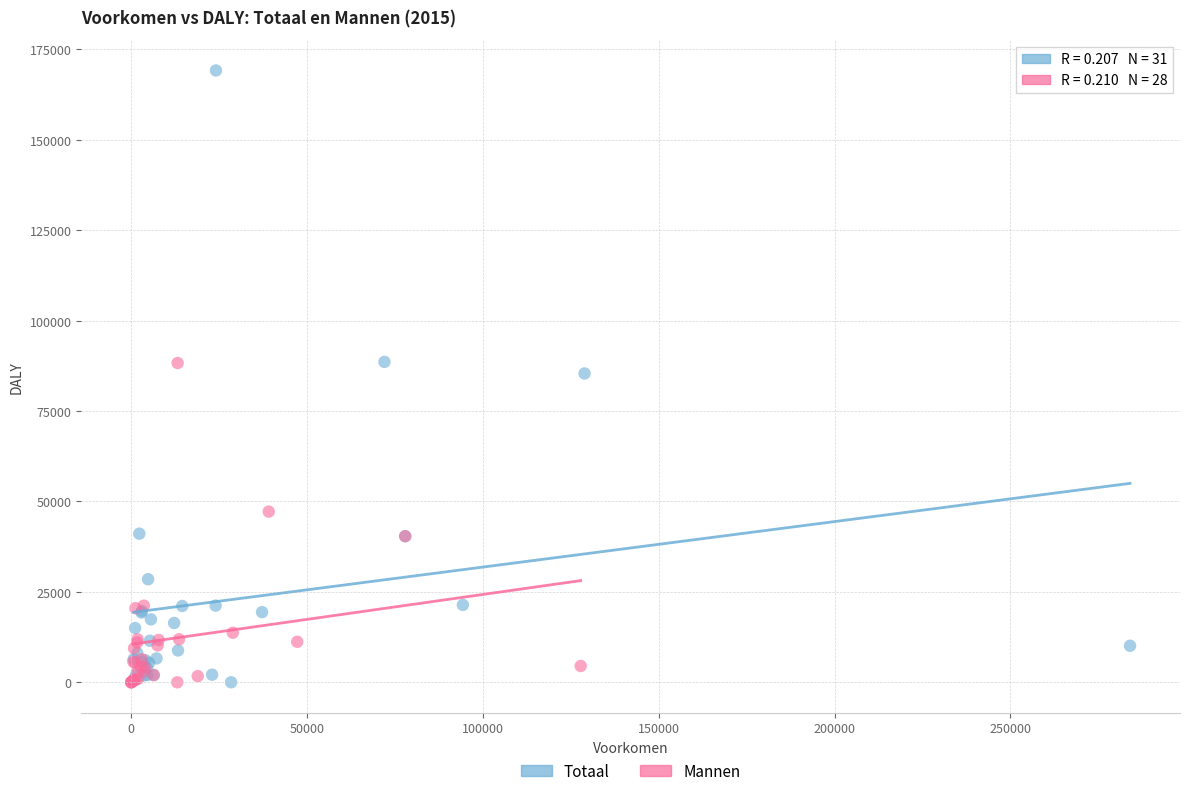

Which series reaches the maximum Y coordinate?

Totaal